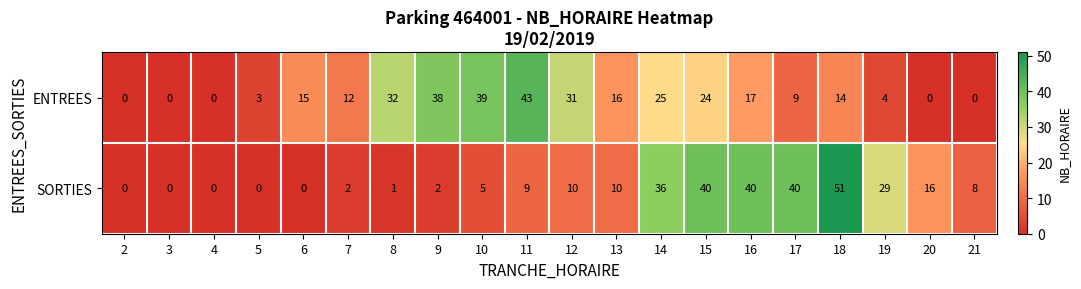

At which category is the sum across all series the highest?

18